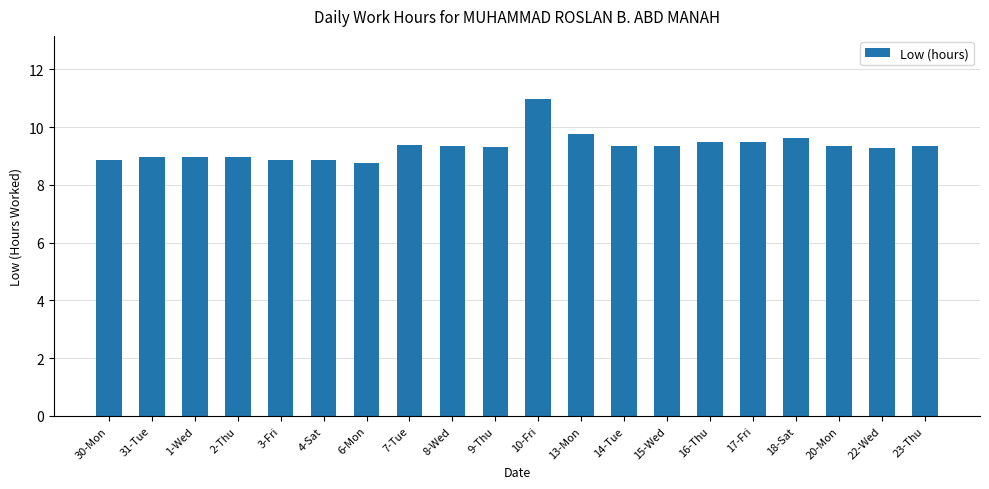

The value at 6-Mon is 13.1. True or false?

False